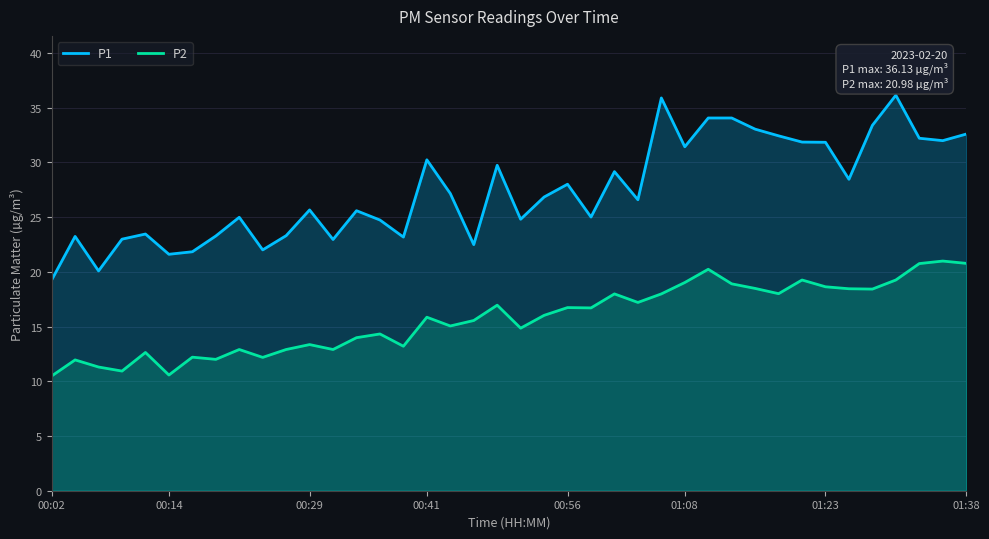

Reading left to right, transcribe all the data shown in this chart.

P1: 19.2	23.2	20.1	23.0	23.4	21.6	21.8	23.3	25.0	22.0	23.3	25.6	22.9	25.6	24.7	23.2	30.2	27.1	22.5	29.7	24.8	26.8	28.0	25.0	29.1	26.6	35.9	31.4	34.0	34.0	33.0	32.4	31.9	31.8	28.4	33.4	36.1	32.2	32.0	32.6
P2: 10.5	11.9	11.3	10.9	12.6	10.6	12.2	12.0	12.9	12.2	12.9	13.3	12.9	14.0	14.3	13.2	15.8	15.1	15.6	16.9	14.8	16.0	16.7	16.7	18.0	17.2	18.0	19.0	20.2	18.9	18.5	18.0	19.2	18.6	18.4	18.4	19.2	20.8	21.0	20.8